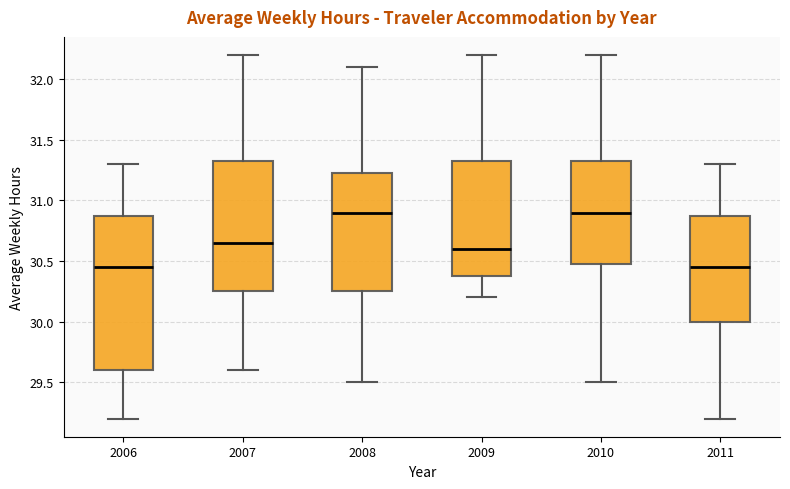

Reading left to right, read every box against the y-axis: the position of its median line, the range the box covers, and the ends of its whiskers. The values are not printed on the chart, so give them approximately, as read against the axis.

2006: median 30.45, box 29.60 to 30.90, whiskers 29.20 to 31.30
2007: median 30.65, box 30.25 to 31.35, whiskers 29.60 to 32.20
2008: median 30.90, box 30.25 to 31.25, whiskers 29.50 to 32.10
2009: median 30.60, box 30.40 to 31.35, whiskers 30.20 to 32.20
2010: median 30.90, box 30.50 to 31.35, whiskers 29.50 to 32.20
2011: median 30.45, box 30.00 to 30.90, whiskers 29.20 to 31.30